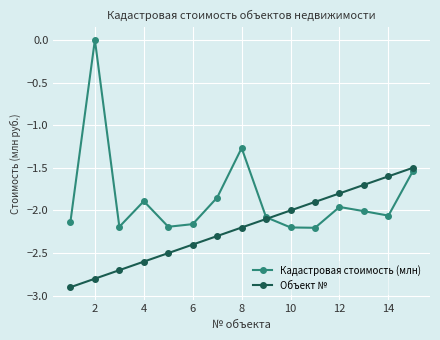

Which series has the largest range (max minus min)?

Кадастровая стоимость (млн)